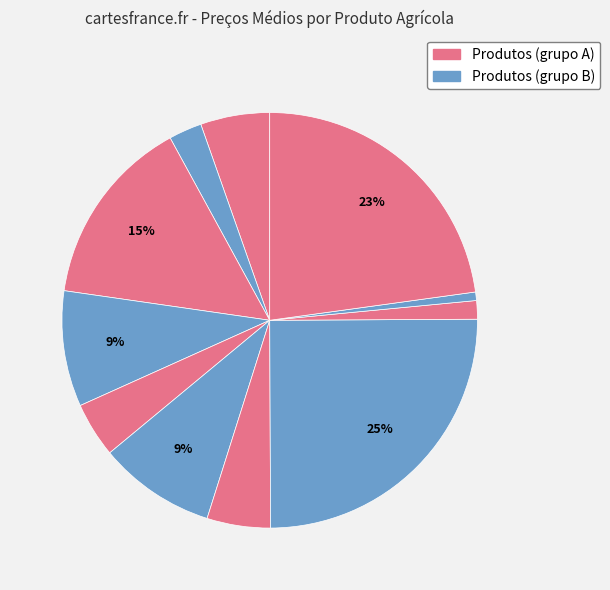

How many segments does this pie chart have?

11